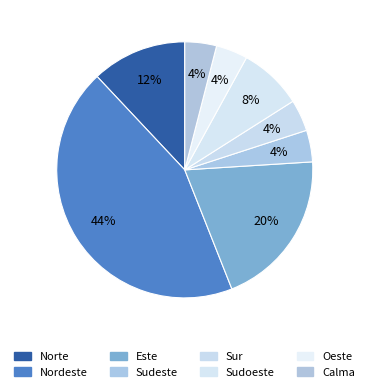

What is the largest slice in the pie chart?

Nordeste